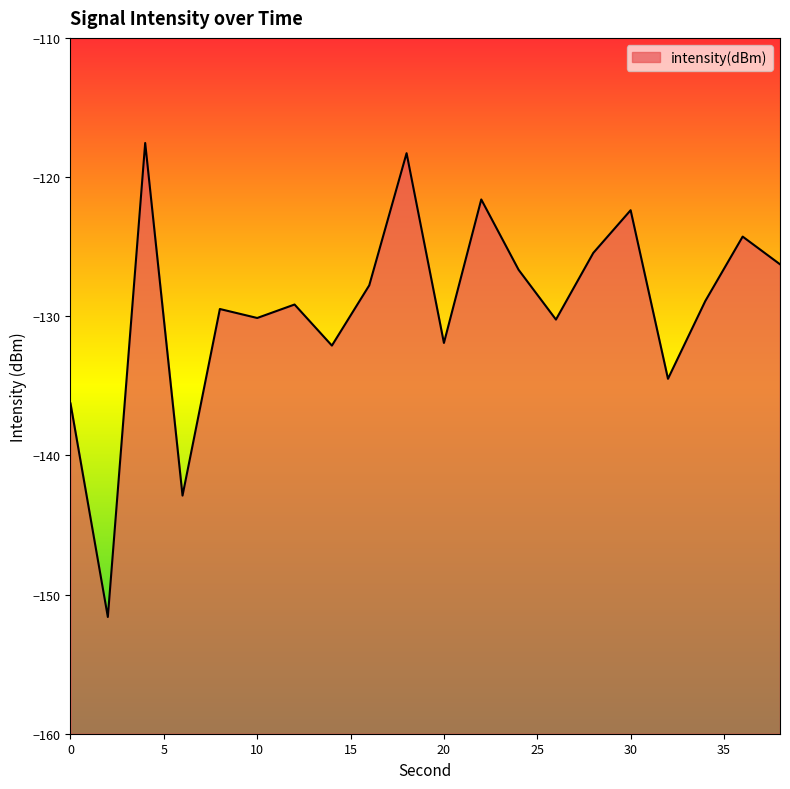

What is the change in value from 0 to 38?

+10.0